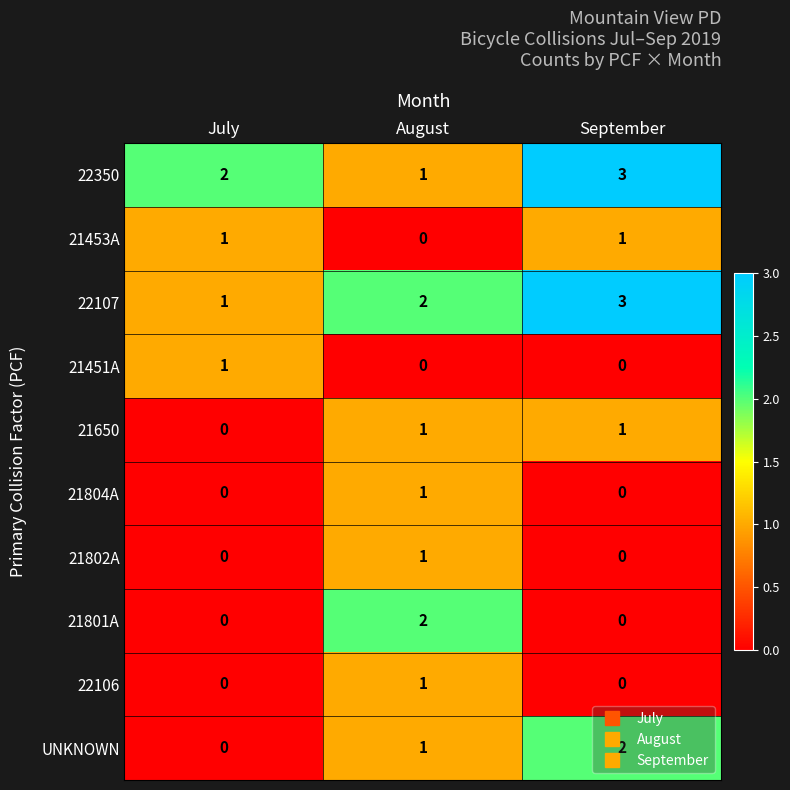

Rank the categories by UNKNOWN value from lowest to highest.

July, August, September